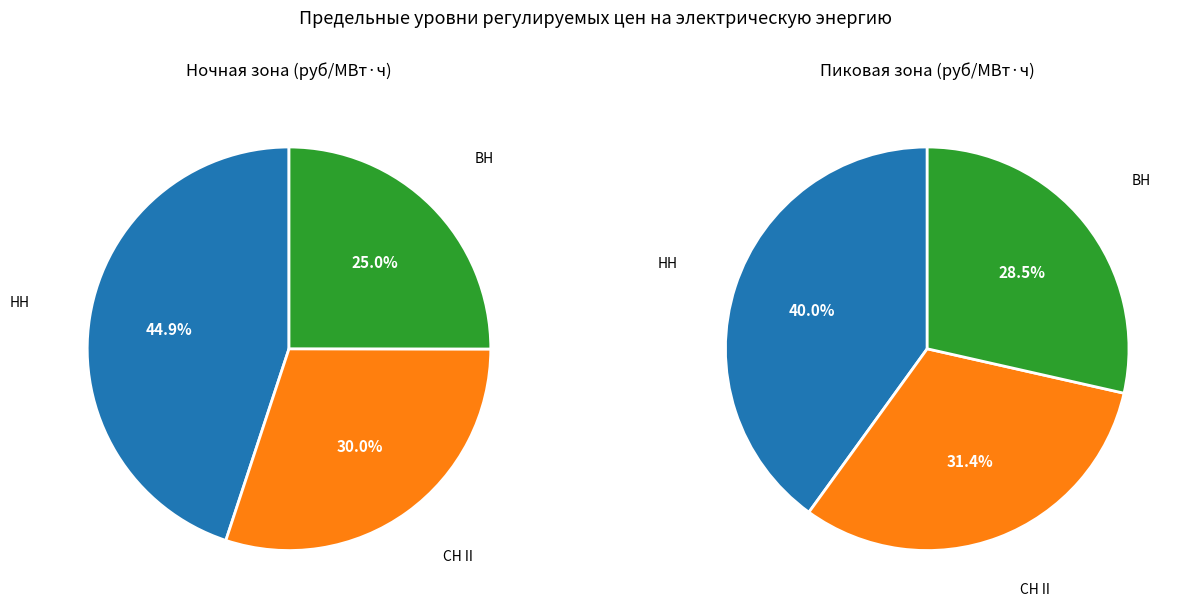

To the nearest percent, what percentage of the pie is ВН?

25%